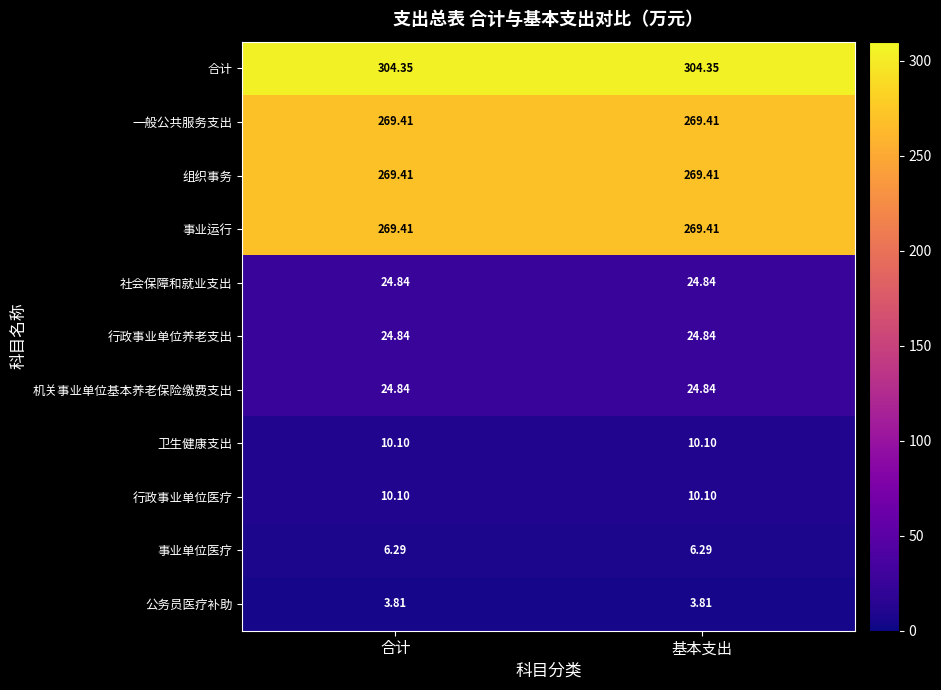

At how many categories does at least one series exceed 188?

2